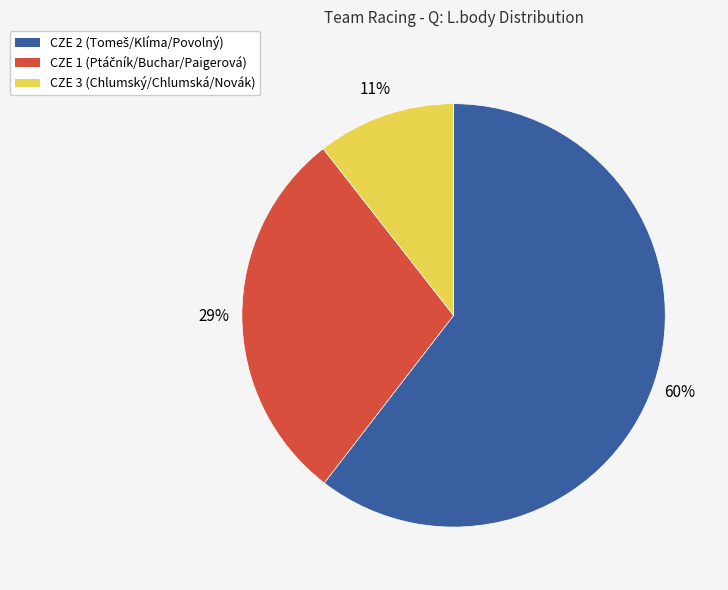

Do CZE 1 and CZE 2 together represent more than half of the pie?

Yes